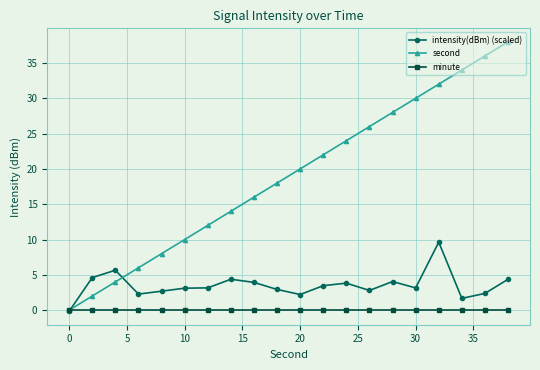

What is the greatest value displayed?

38.0